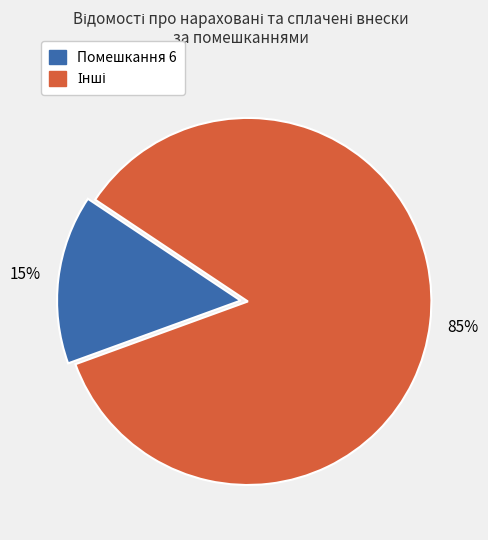

Is there a majority slice in this chart?

Yes